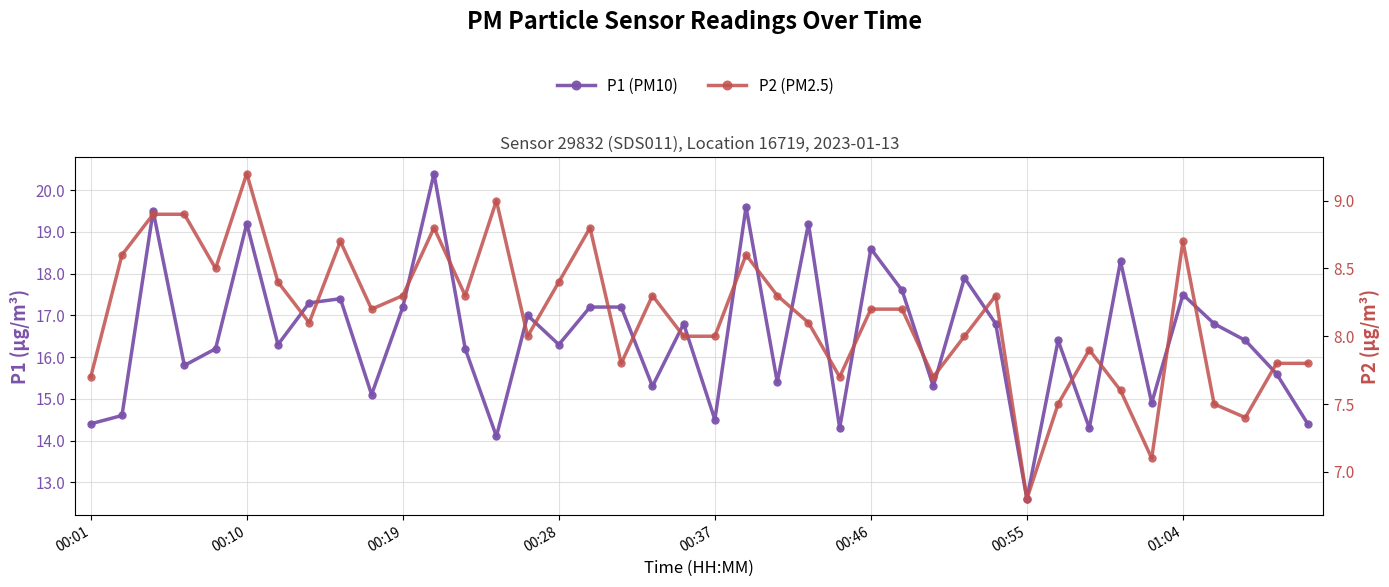

At which category does the chart reach its peak across all series?

11